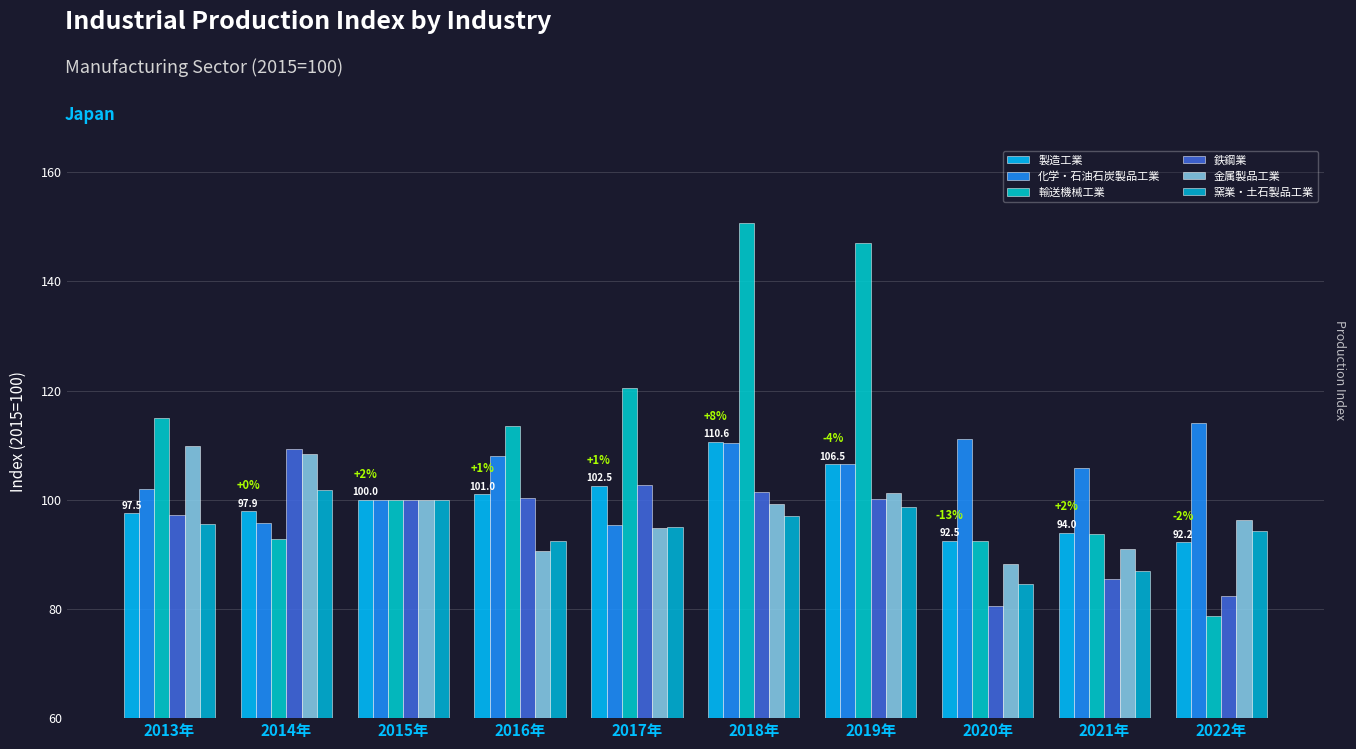

Rank the series at 2019年 from lowest to highest value.

窯業・土石製品工業, 鉄鋼業, 金属製品工業, 製造工業, 化学・石油石炭製品工業, 輸送機械工業